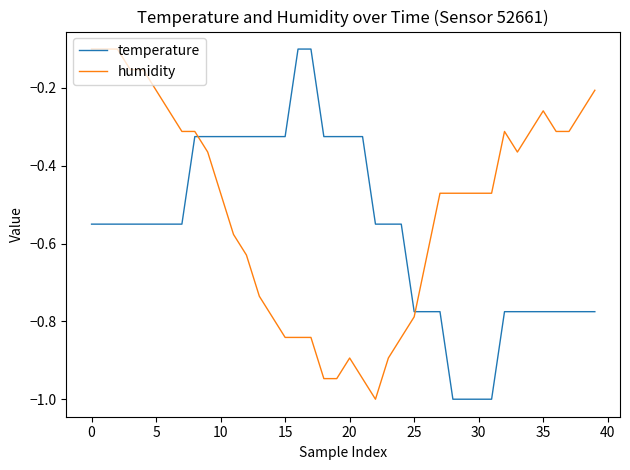

What is the difference between the maximum and minimum values in the humidity series?

0.9